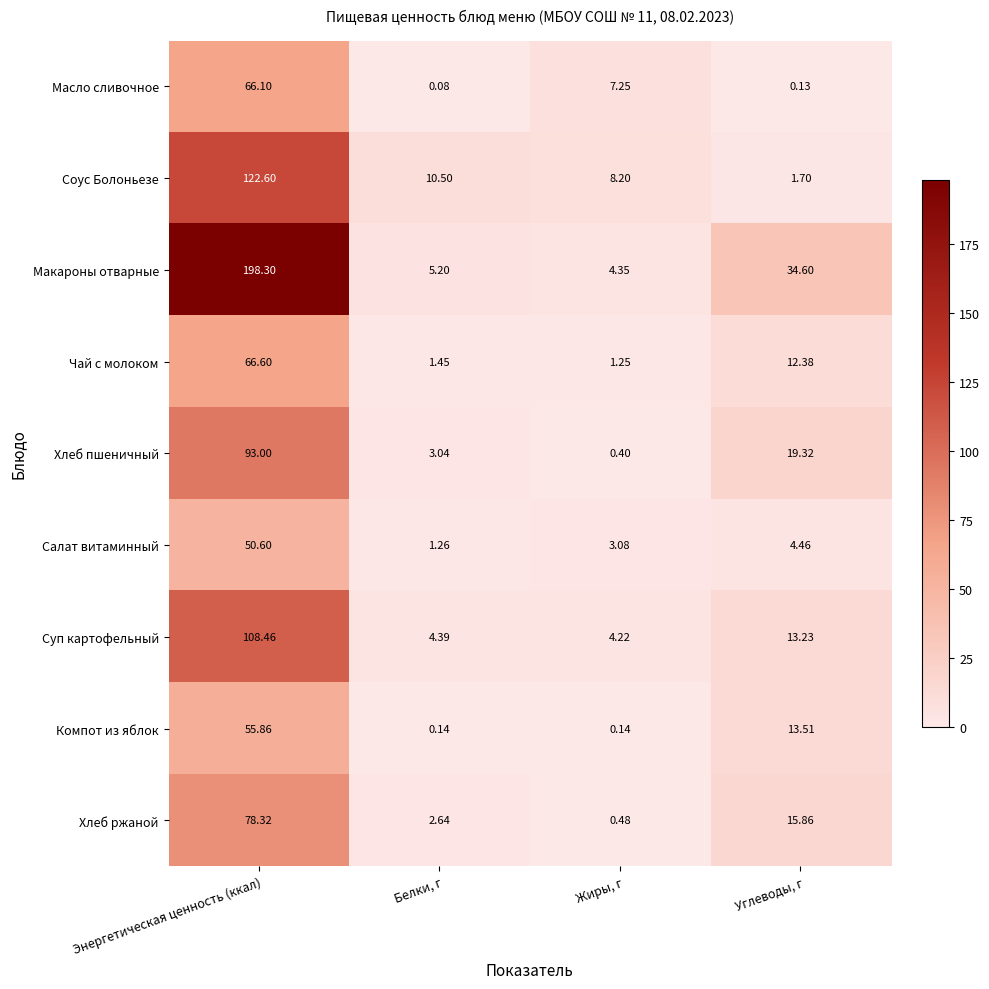

At which category is the sum across all series the highest?

Энергетическая ценность (ккал)